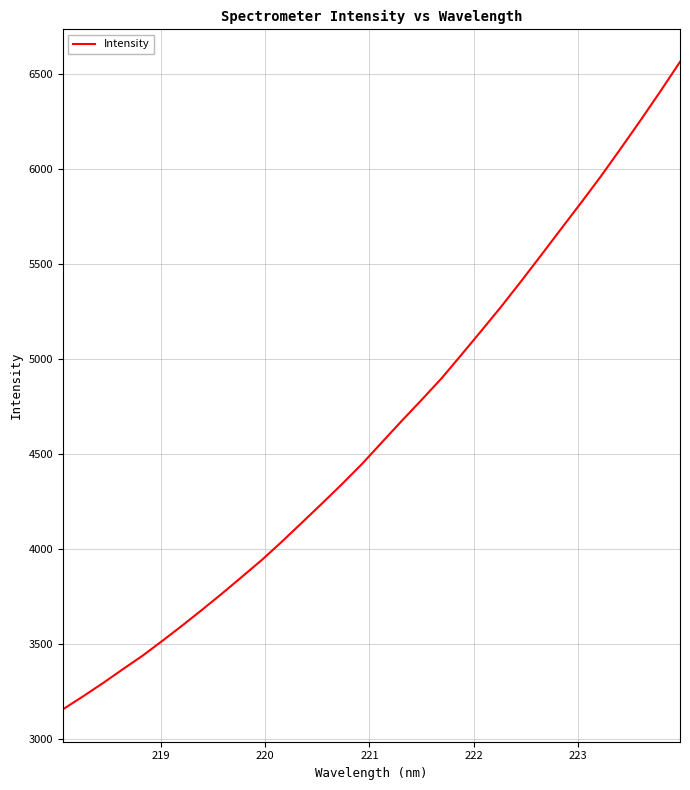

What is the difference between the maximum and minimum values?

3408.2